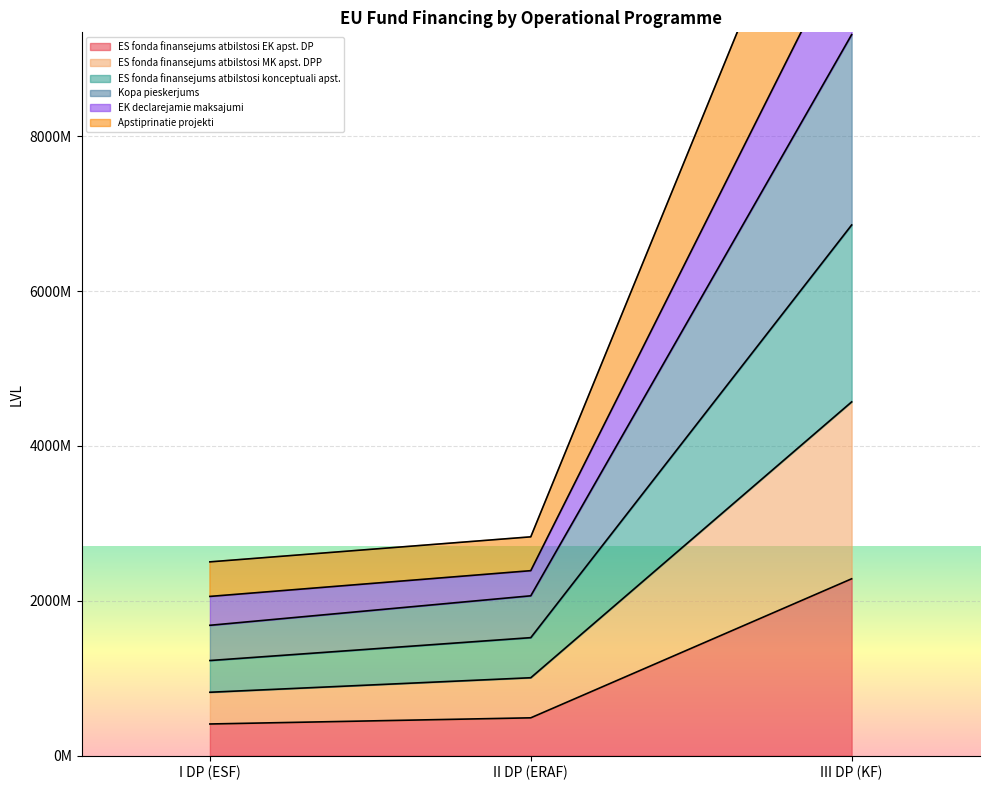

Which category has the lowest value across all series?

I DP (ESF)